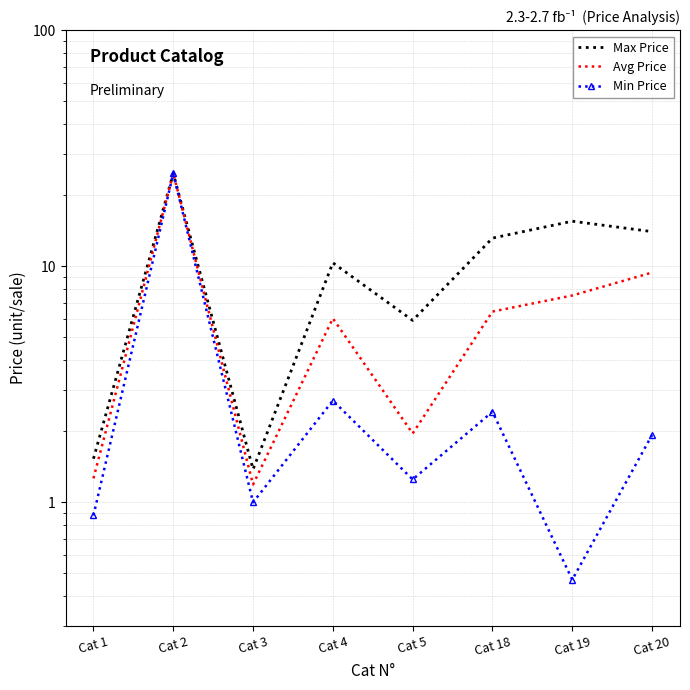

What is the minimum value for Max Price?

1.4